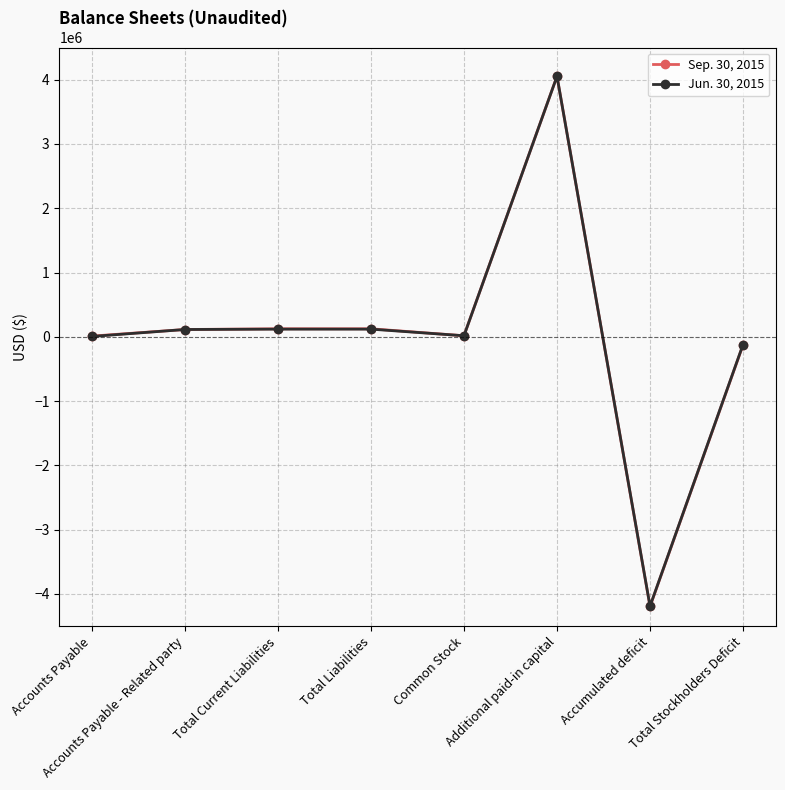

What value does the Sep. 30, 2015 series have at Accounts Payable - Related party, to the nearest 10?

113880